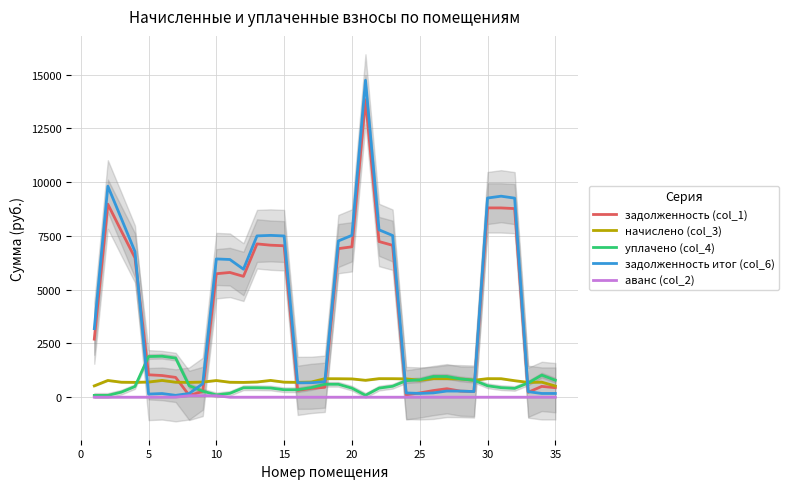

What is the value of the задолженность итог (col_6) point at the 8th from the left?

172.7